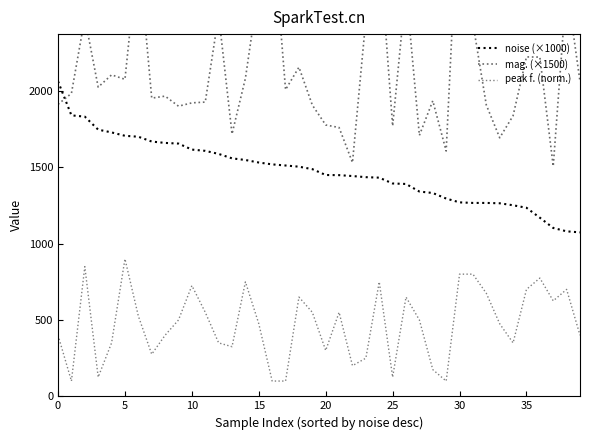

What is the difference between the second highest and second lowest values in the peak f. (norm.) series?

749.7